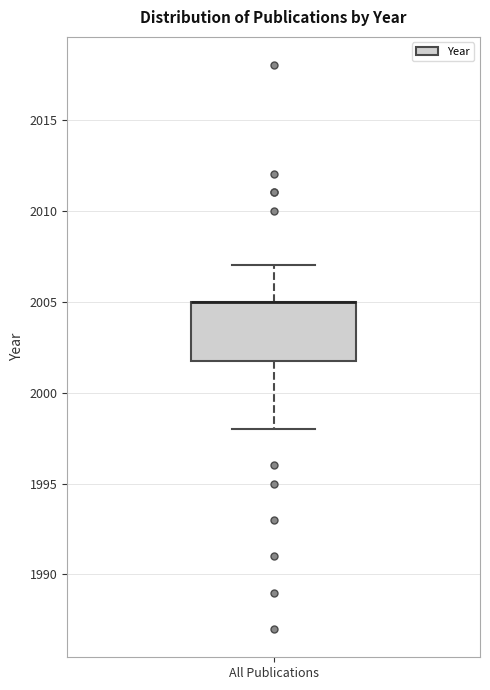

Where is the upper edge of the box for All Publications on the y-axis? The values are not printed on the chart, so give them approximately, as read against the axis.

2005